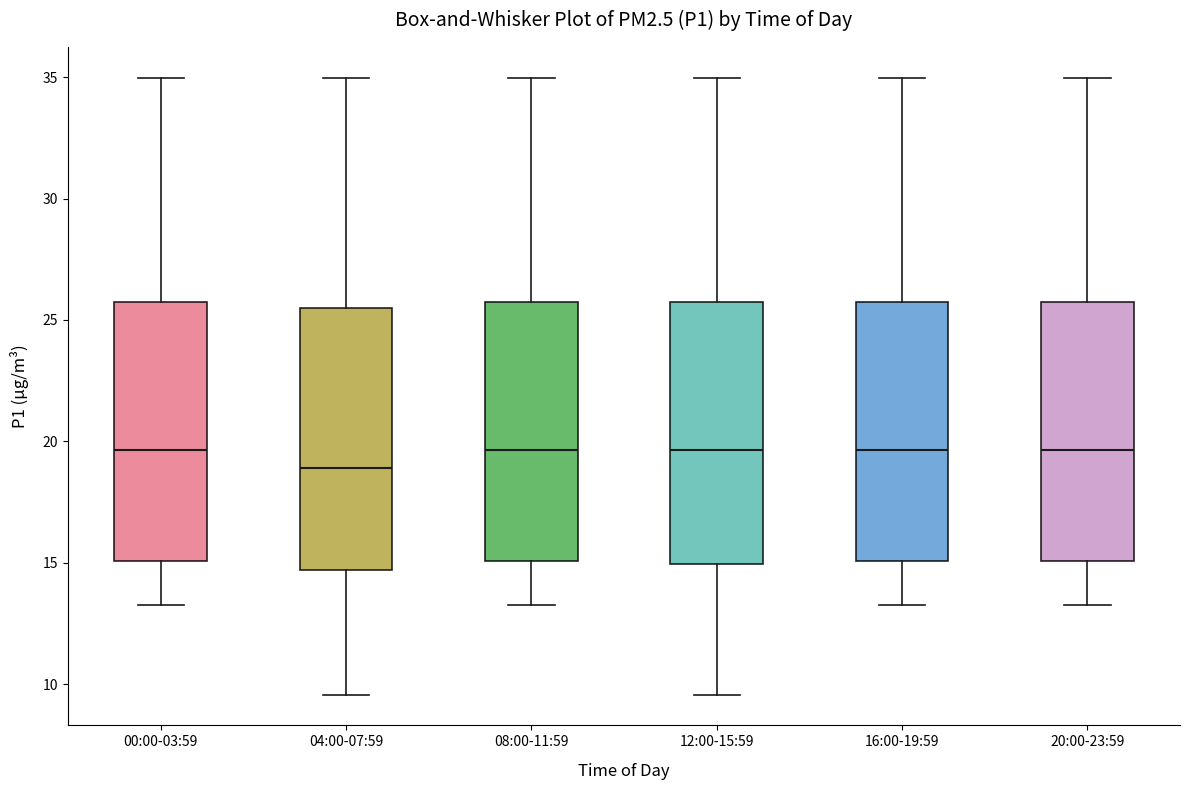

Reading left to right, transcribe this box plot: for each box, give where its median line is, the range the box spans, and where its two whiskers end, as read against the y-axis. The values are not printed on the chart, so give them approximately, as read against the axis.

00:00-03:59: median 19.5, box 15.0 to 26.0, whiskers 13.5 to 35.0
04:00-07:59: median 19.0, box 14.5 to 25.5, whiskers 9.5 to 35.0
08:00-11:59: median 19.5, box 15.0 to 26.0, whiskers 13.5 to 35.0
12:00-15:59: median 19.5, box 15.0 to 26.0, whiskers 9.5 to 35.0
16:00-19:59: median 19.5, box 15.0 to 26.0, whiskers 13.5 to 35.0
20:00-23:59: median 19.5, box 15.0 to 26.0, whiskers 13.5 to 35.0